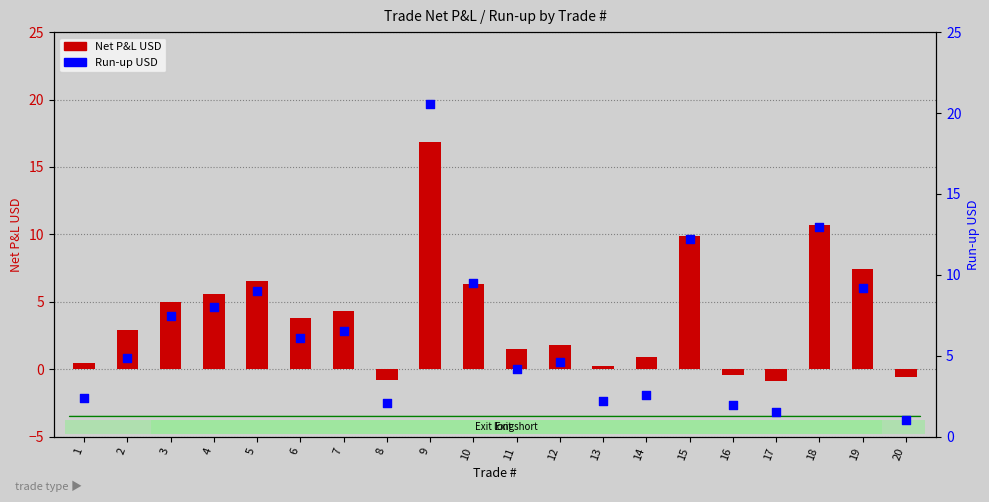

What is the total value across all series at 12?

6.4